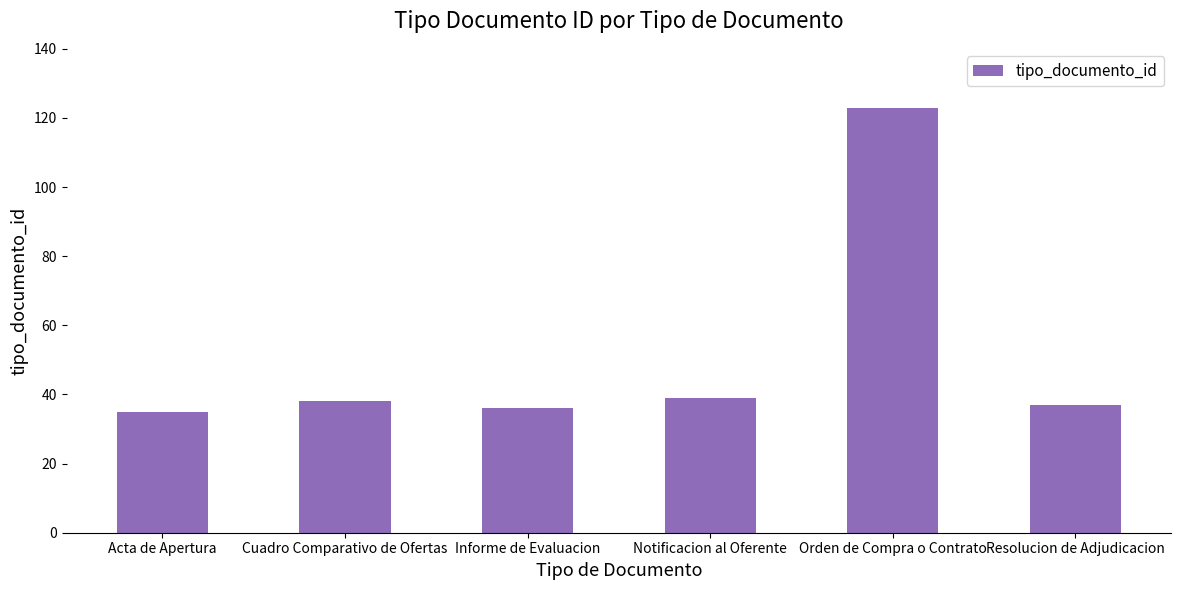

What is the minimum value shown in the chart?

35